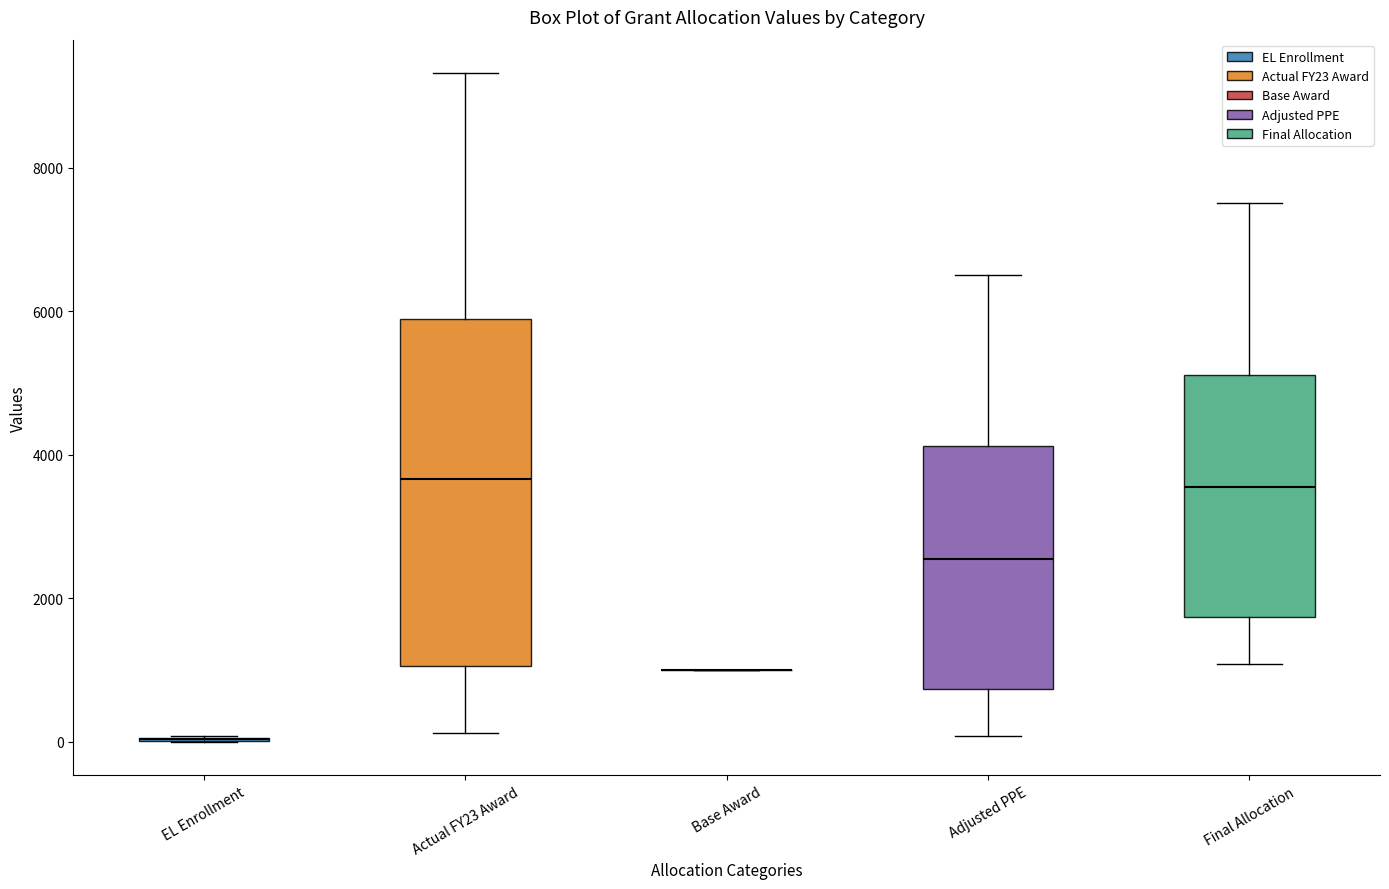

Reading left to right, transcribe this box plot: for each box, give where its median line is, the range the box spans, and where its two whiskers end, as read against the y-axis. The values are not printed on the chart, so give them approximately, as read against the axis.

EL Enrollment: box collapsed to a line at 0, whiskers 0 to 0
Actual FY23 Award: median 3600, box 1000 to 5800, whiskers 200 to 9400
Base Award: box collapsed to a line at 1000, whiskers 1000 to 1000
Adjusted PPE: median 2600, box 800 to 4200, whiskers 0 to 6600
Final Allocation: median 3600, box 1800 to 5200, whiskers 1000 to 7600